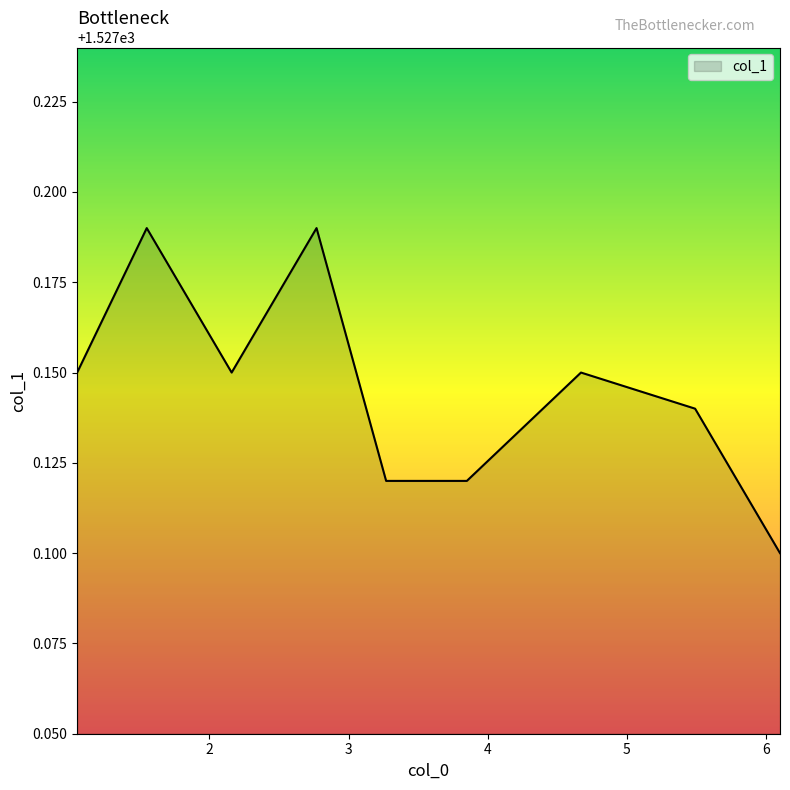

Is this an area chart (filled region under the line)?

Yes